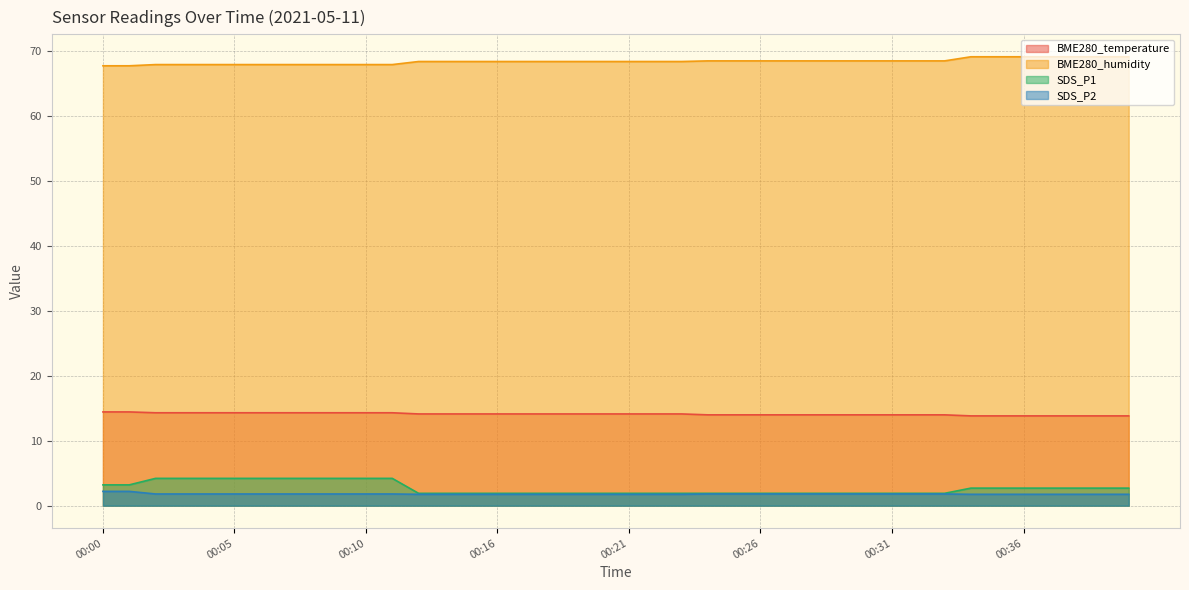

At which category does the chart reach its minimum across all series?

00:12